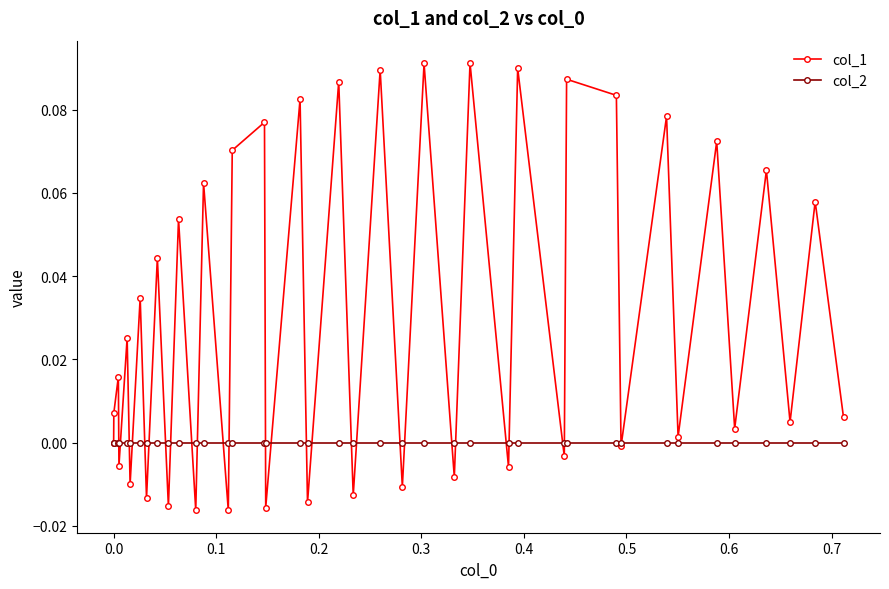

Which series has the largest range (max minus min)?

col_1